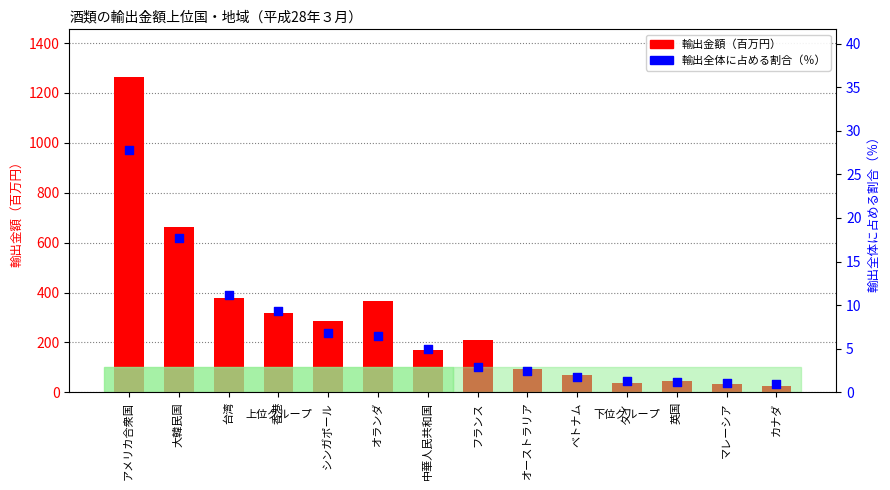

Which series contains the highest Y value?

輸出金額（百万円）